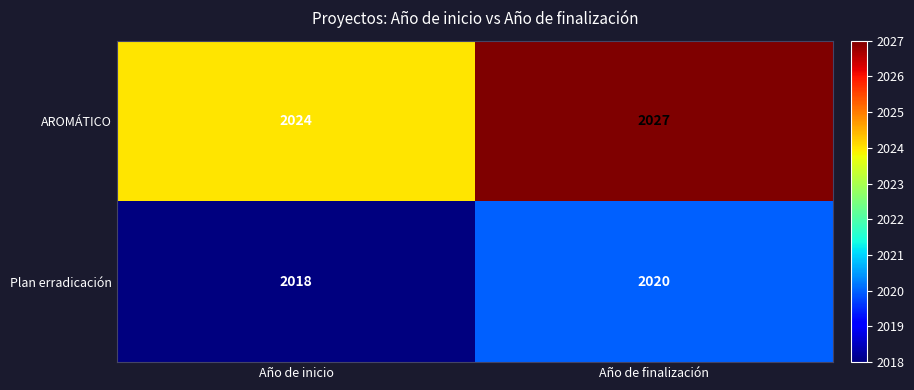

What is the sum of the AROMÁTICO values at Año de finalización and Año de inicio?

4051